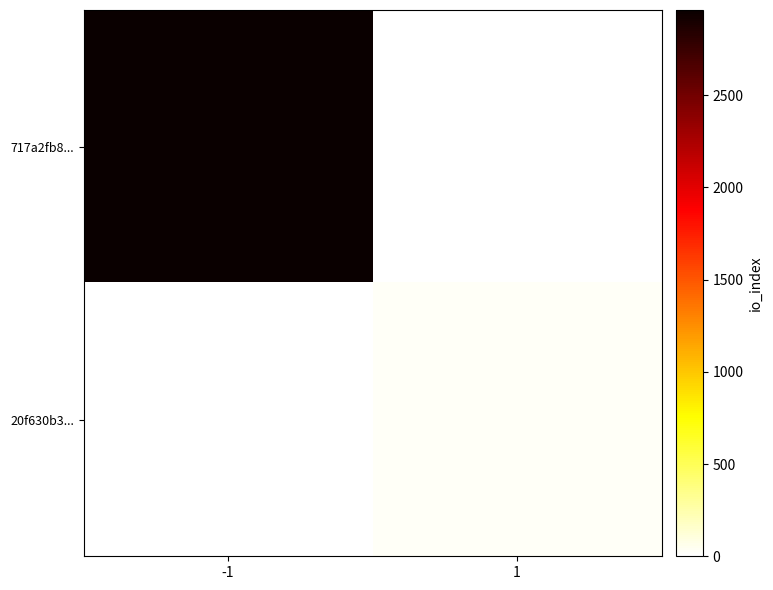

Reading left to right, extract all data points from this chart.

717a2fb8...: -1=2961	1=0
20f630b3...: -1=0	1=29